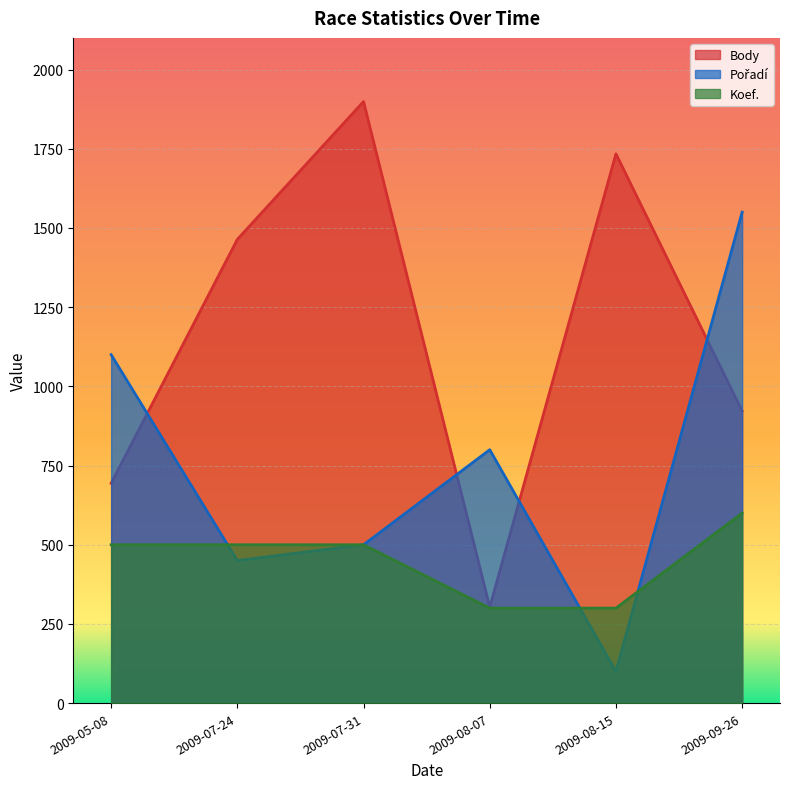

Is the value of Koef. at 2009-08-15 greater than the value of Body at 2009-09-26?

No